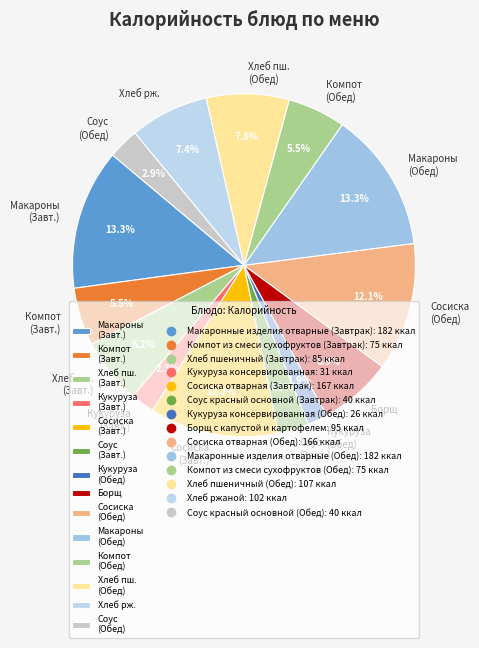

Is there any slice that represents more than half of the pie?

No